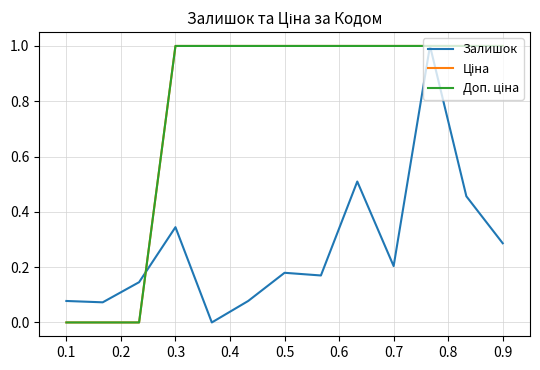

Is this an area chart (filled region under the line)?

No